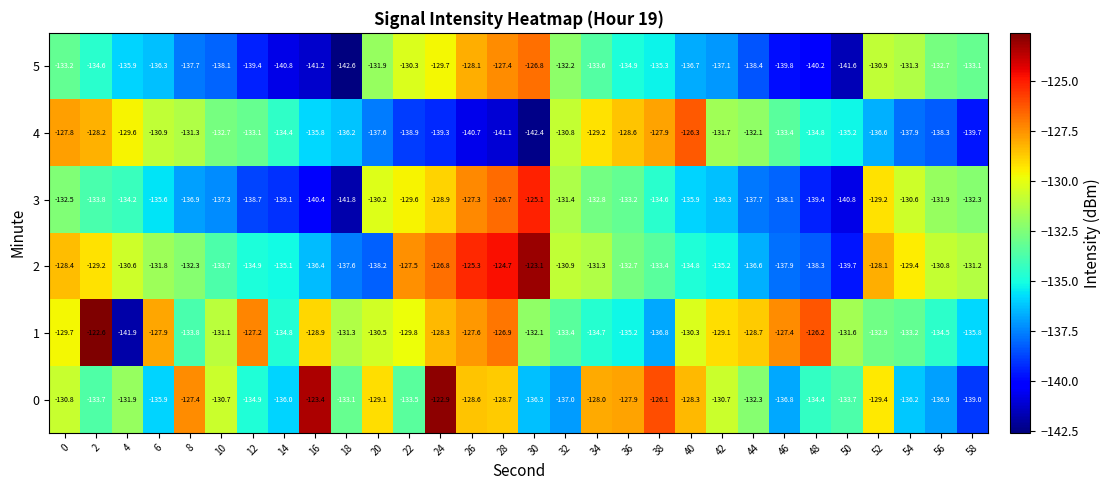

What is the spread (max minus min) of values at 28?

16.4